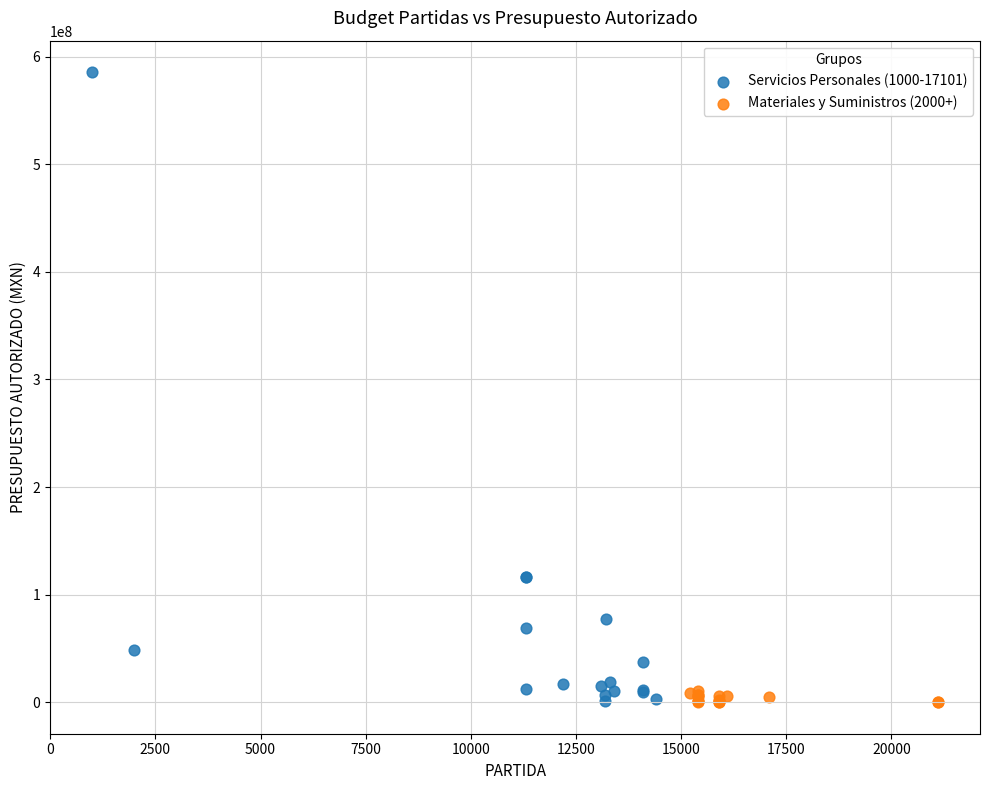

Which series reaches the maximum Y coordinate?

Servicios Personales (1000-17101)